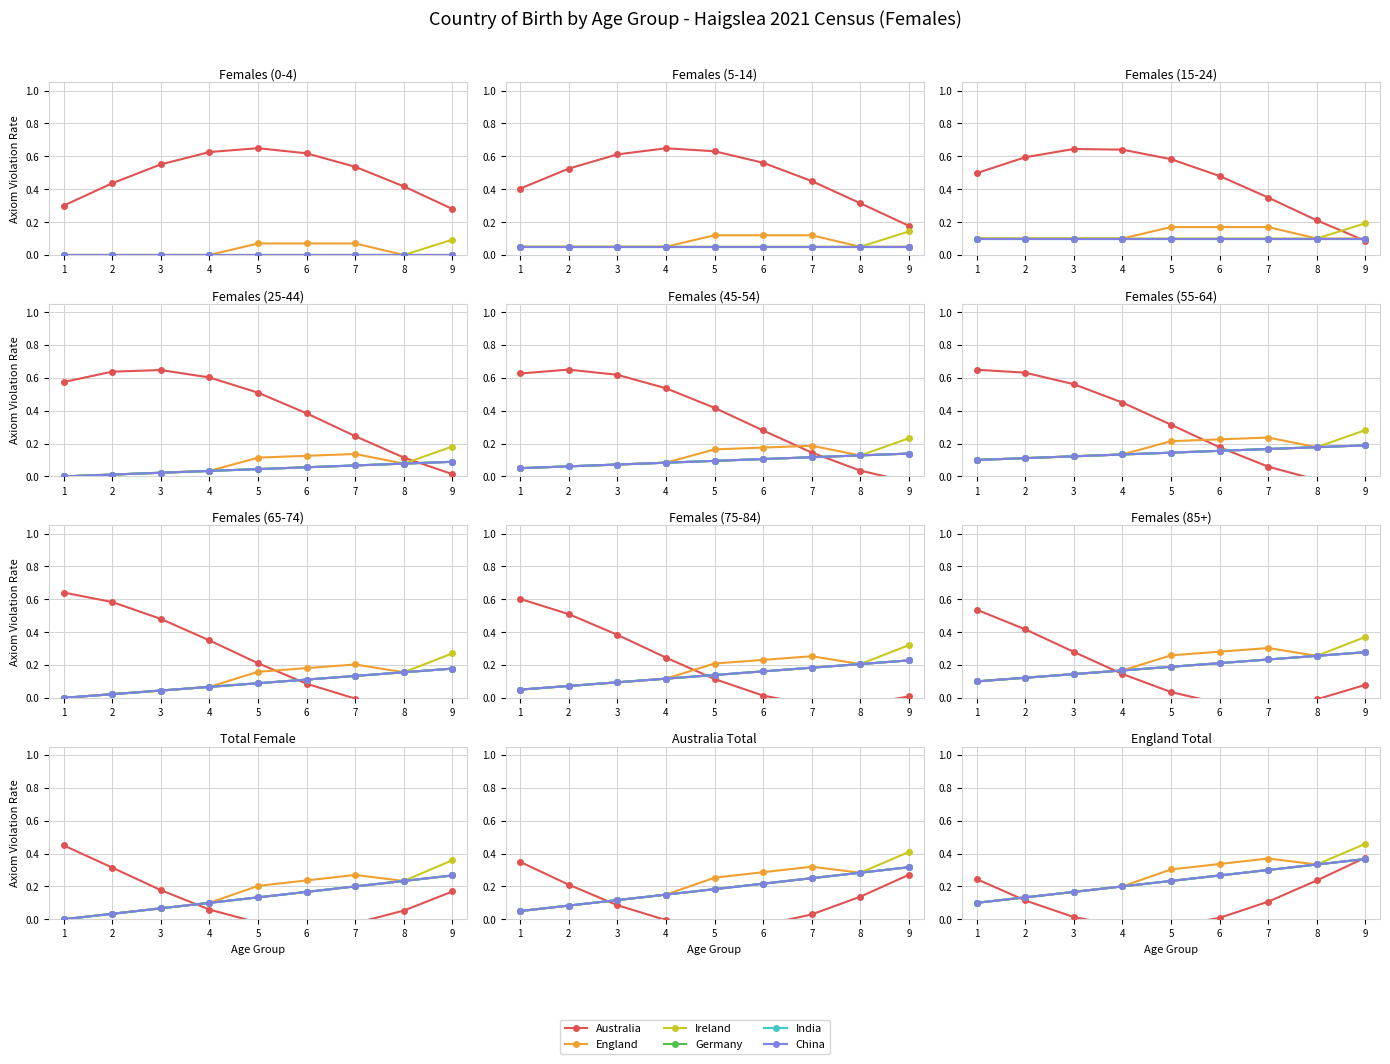

The England series shows 0.3 at 8. True or false?

True